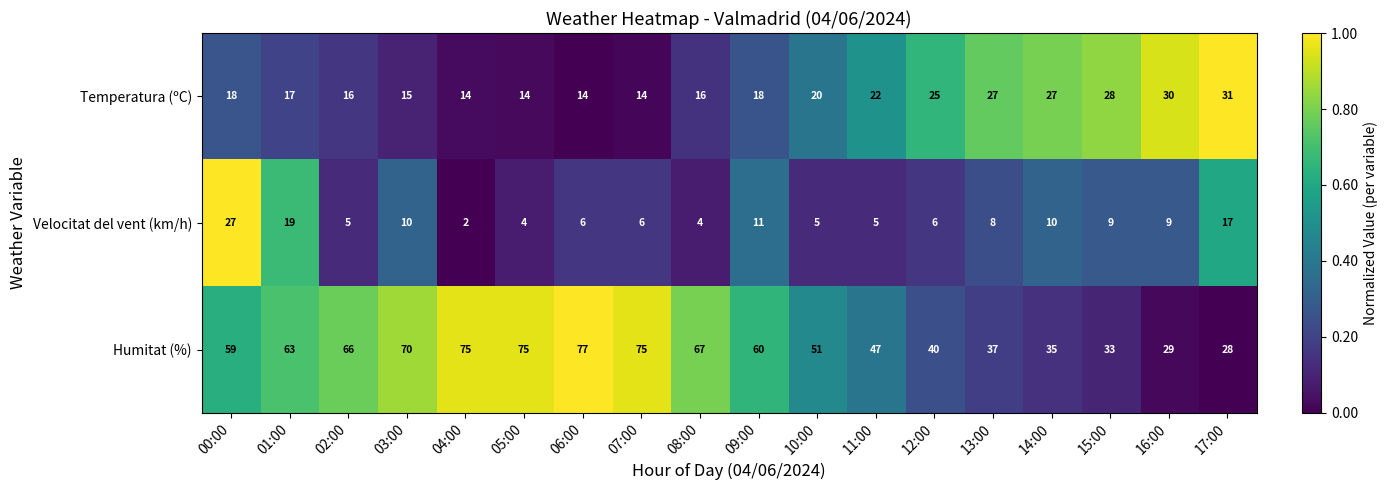

Count the number of data series in this chart.

3